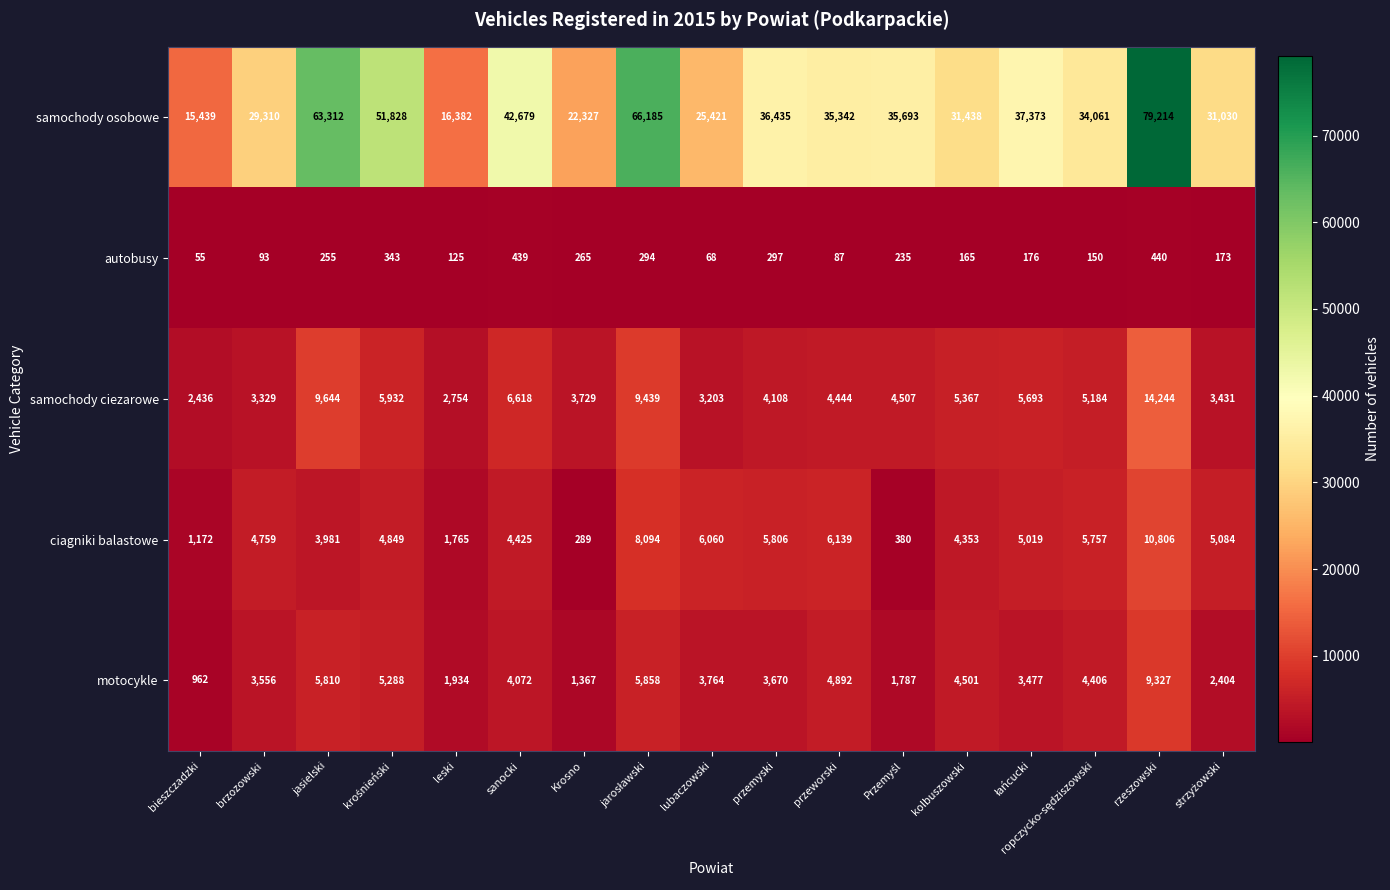

True or false: motocykle has a value of 6151 at lubaczowski.

False